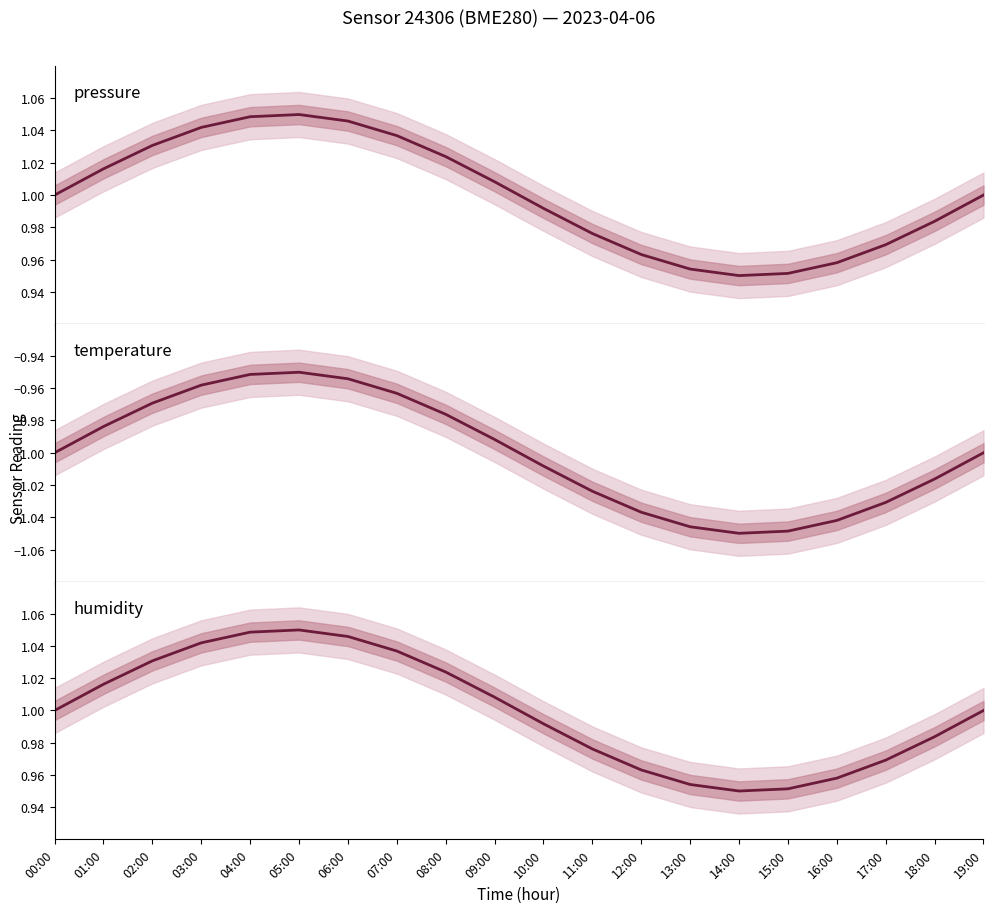

True or false: temperature has more than 0 points higher than both neighbors.

True